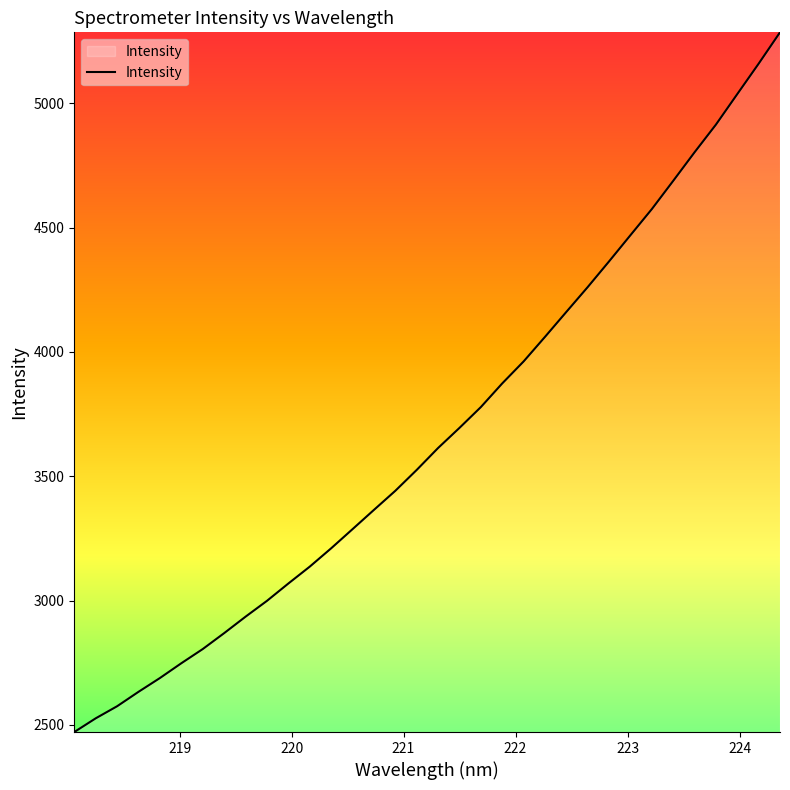

What is the maximum value shown in the chart?

5286.1